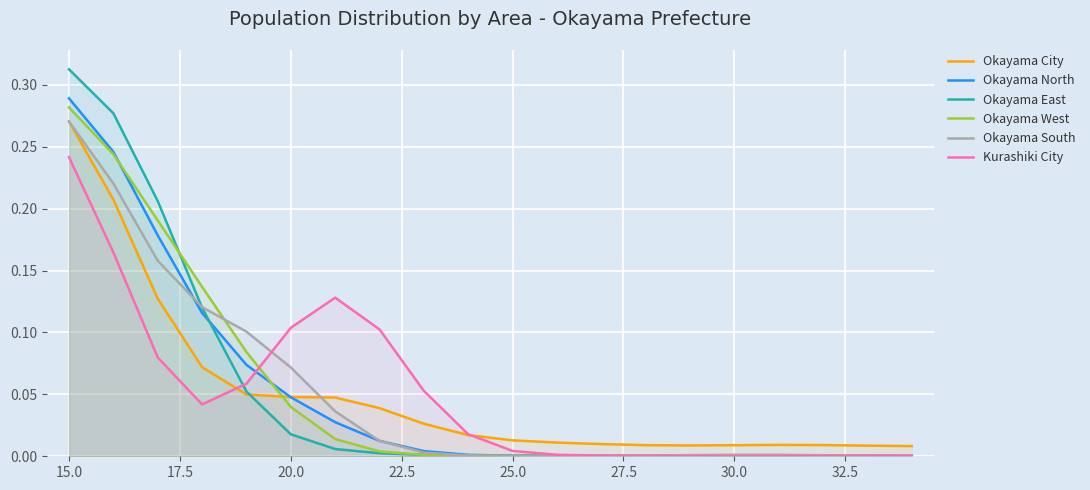

At which category does the chart reach its peak across all series?

15.0